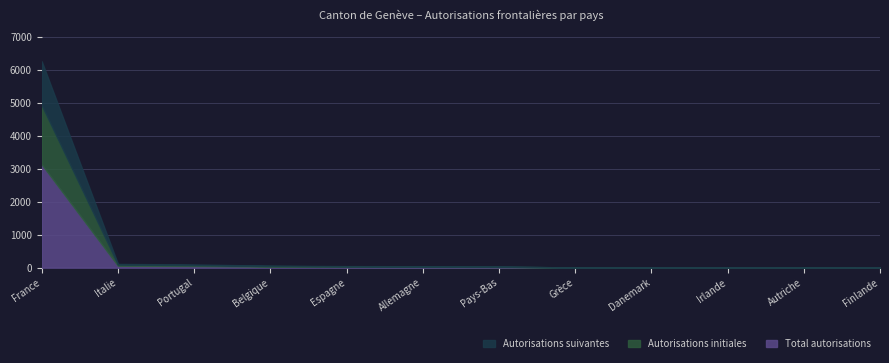

Is the value of Total autorisations at France greater than the value of Autorisations suivantes at Pays-Bas?

Yes